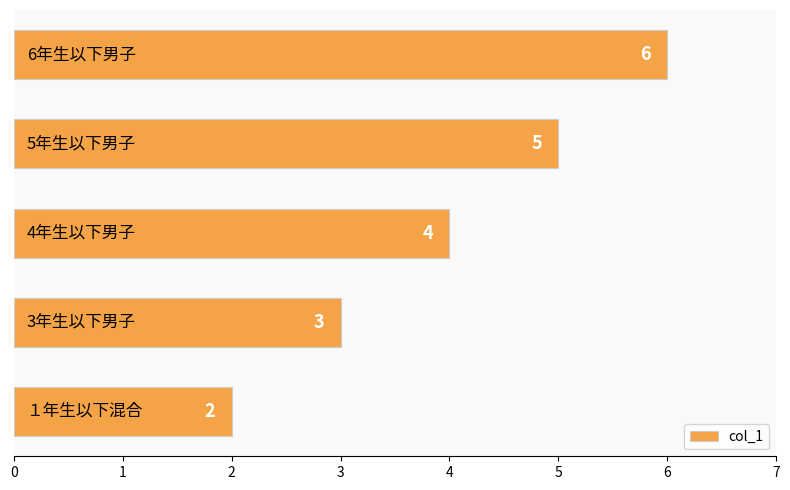

What is the greatest value displayed?

6